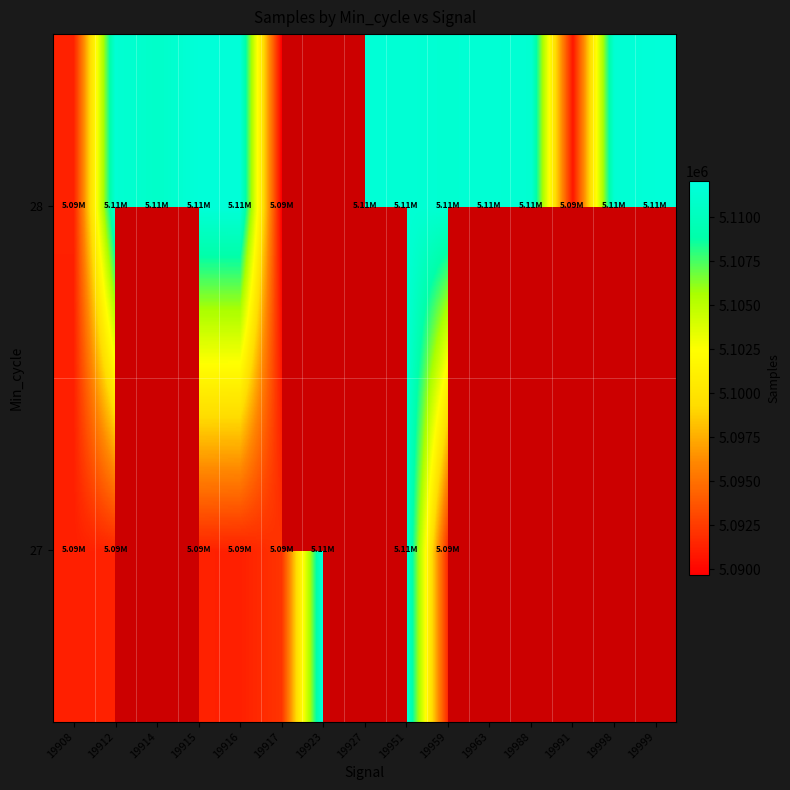

Which series has the largest range (max minus min)?

28